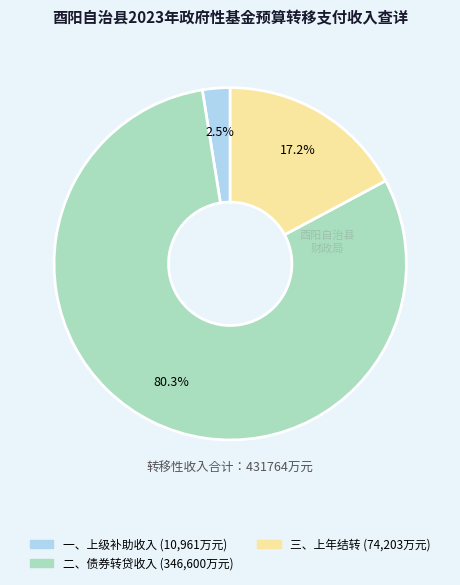

Is there a majority slice in this chart?

Yes